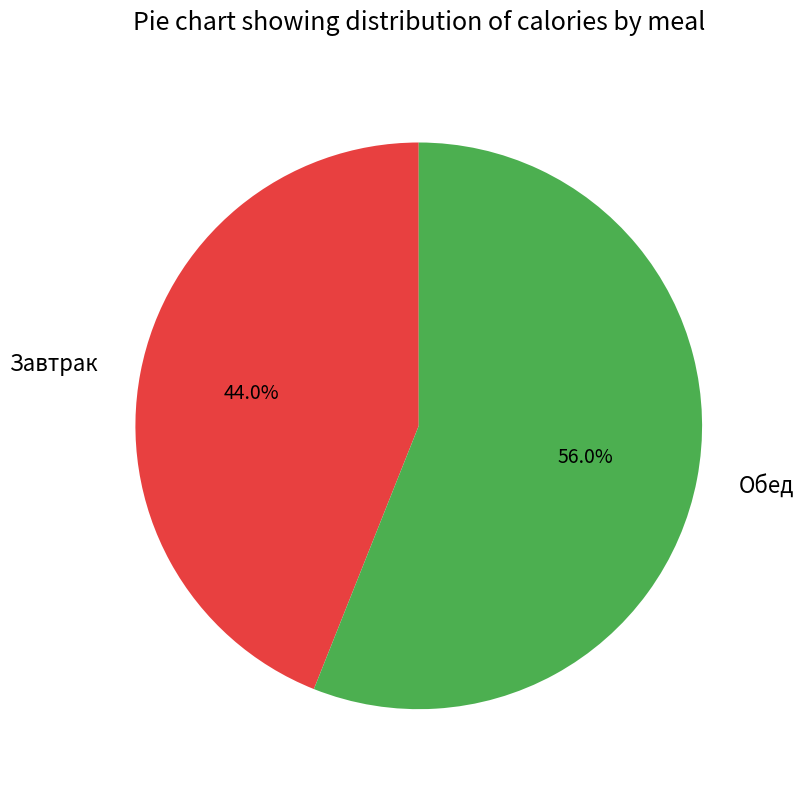

What percentage is NOT represented by Завтрак?

56.0%